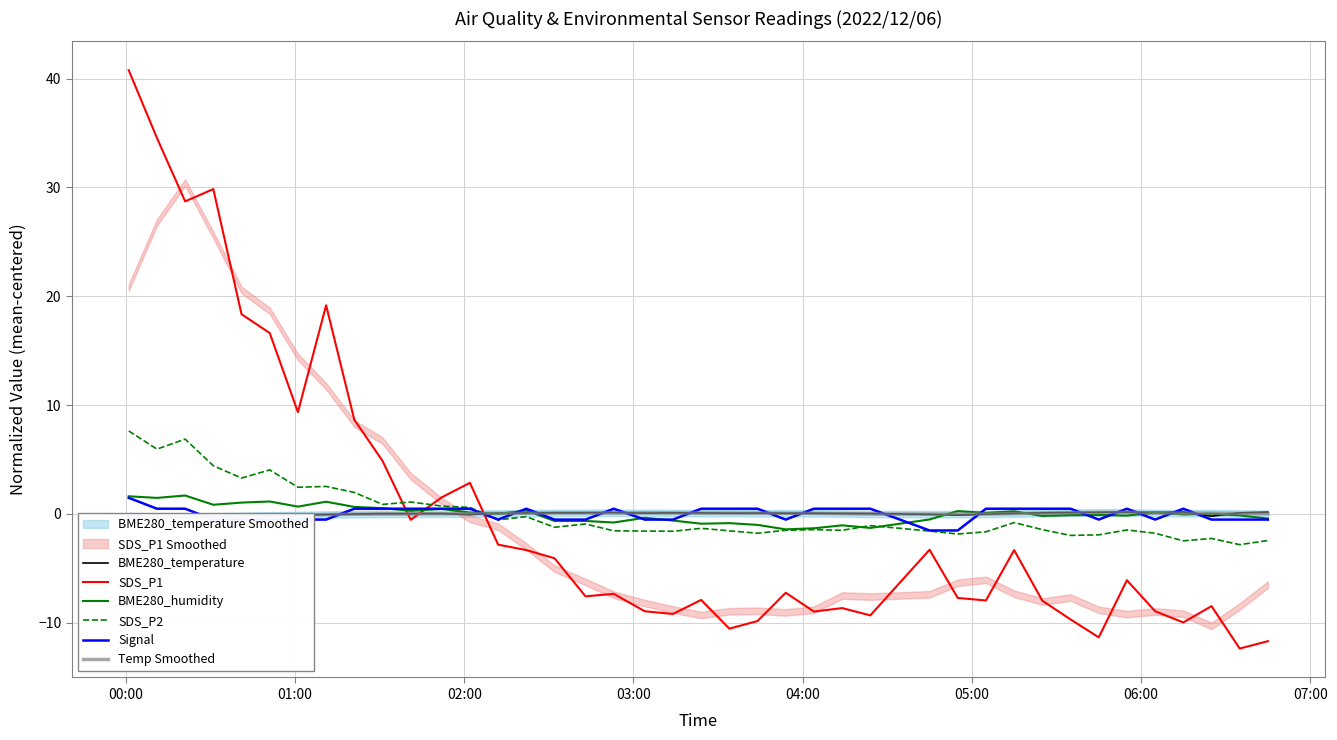

What is the greatest value displayed?

40.8